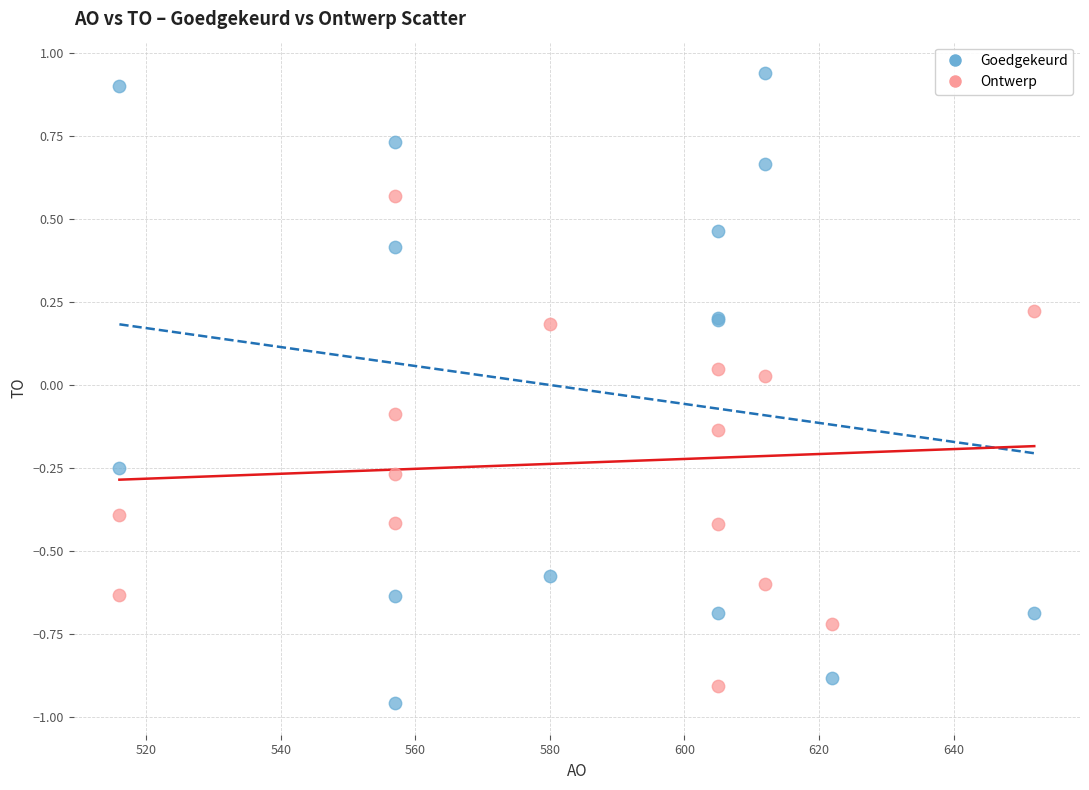

Which series contains the lowest Y value?

Goedgekeurd